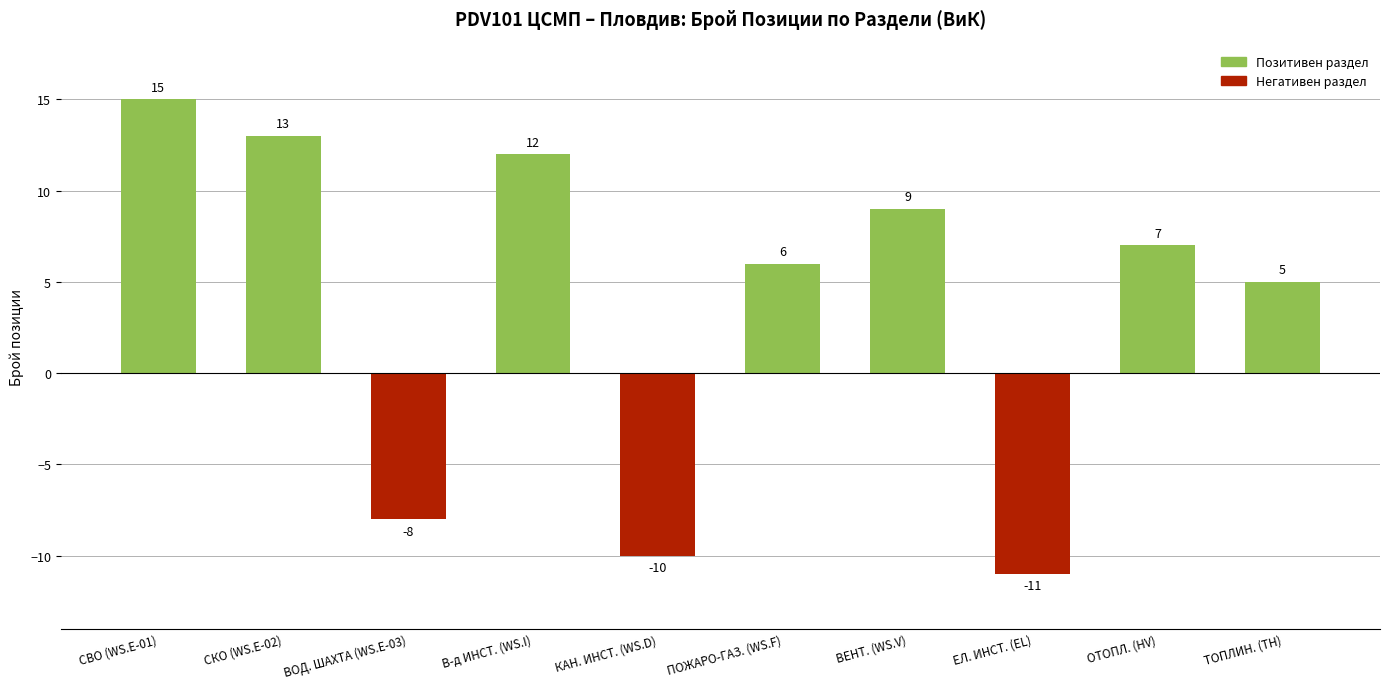

What is the label of the 10th bar from the right?

СВО (WS.E-01)